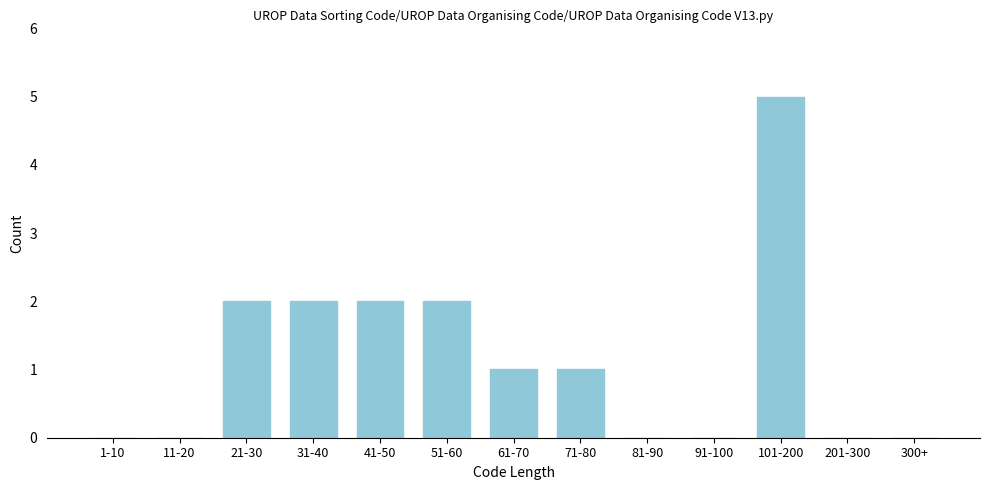

Reading right to left, transcribe all the data shown in this chart.

300+=0	201-300=0	101-200=5	91-100=0	81-90=0	71-80=1	61-70=1	51-60=2	41-50=2	31-40=2	21-30=2	11-20=0	1-10=0